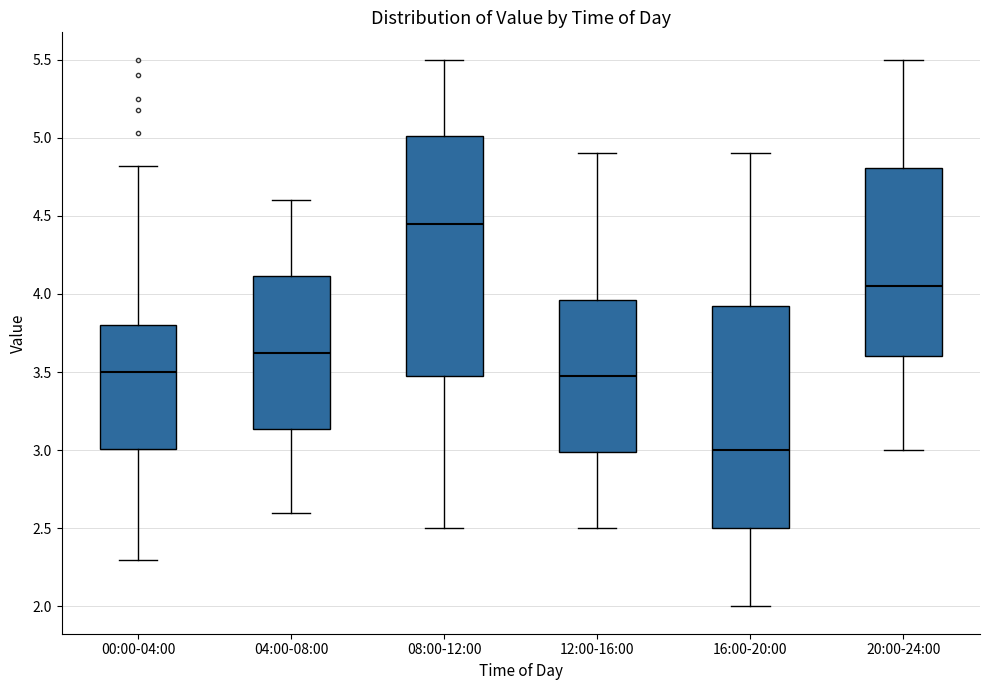

Where is the lower edge of the box for 04:00-08:00 on the y-axis? The values are not printed on the chart, so give them approximately, as read against the axis.

3.15